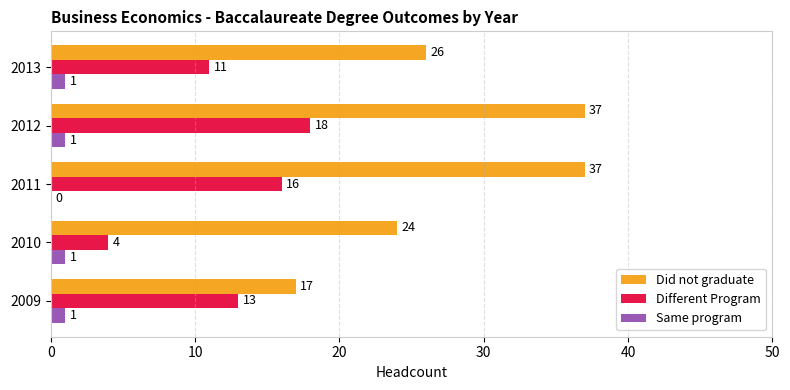

How many Did not graduate values are between 24 and 37?

4